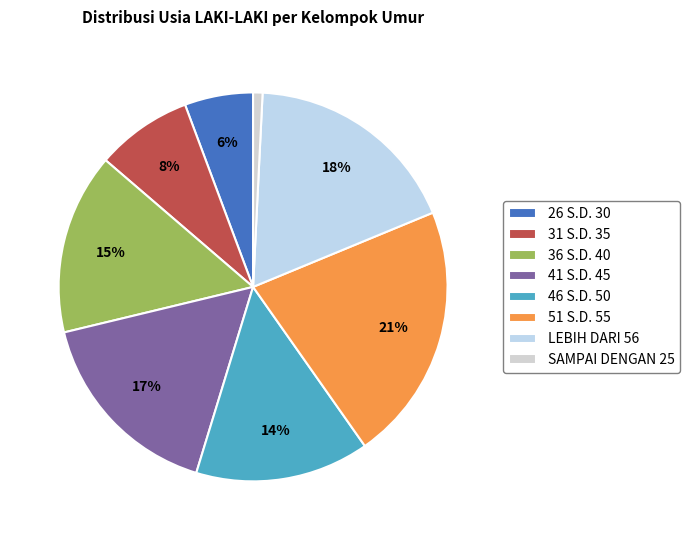

How many slices are in this pie chart?

8